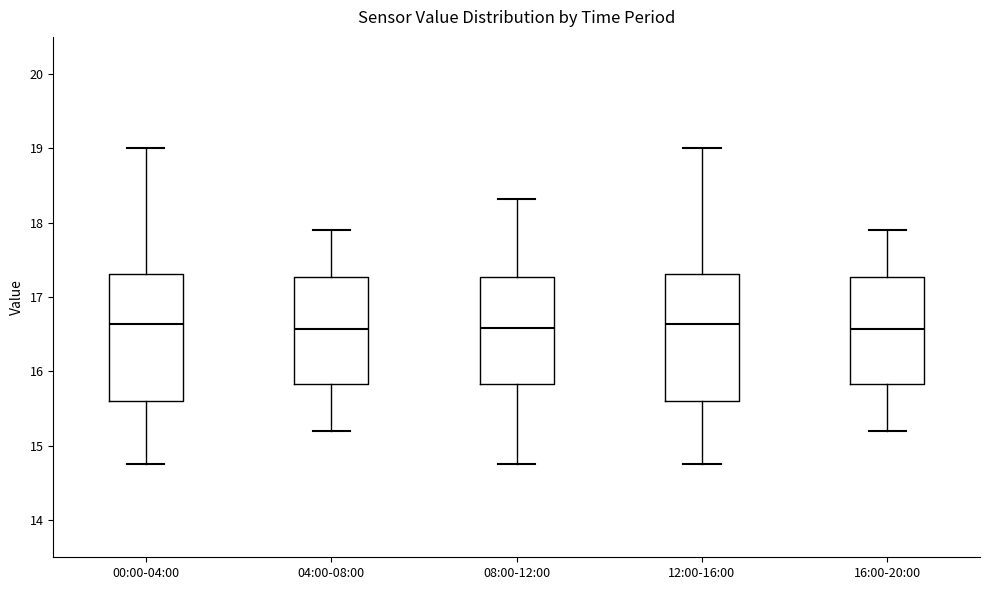

Where does the upper whisker of the box for 04:00-08:00 end on the y-axis? The values are not printed on the chart, so give them approximately, as read against the axis.

17.9